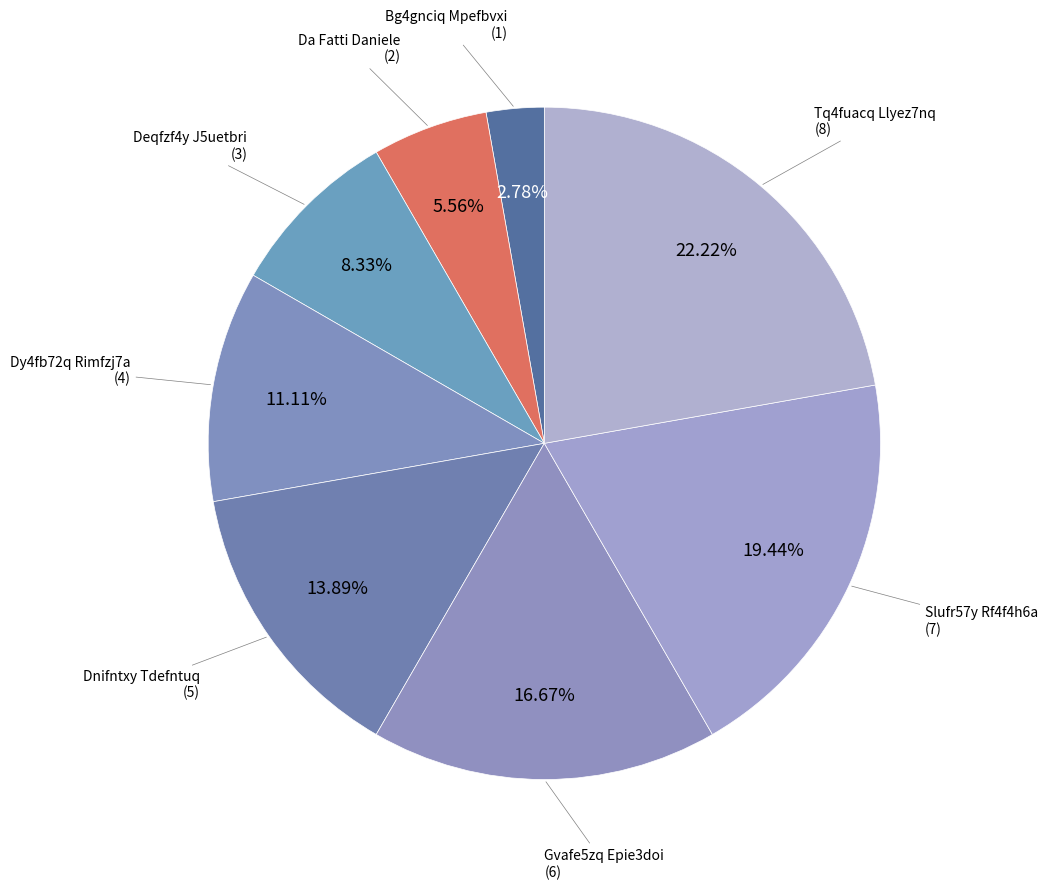

How many segments does this pie chart have?

8